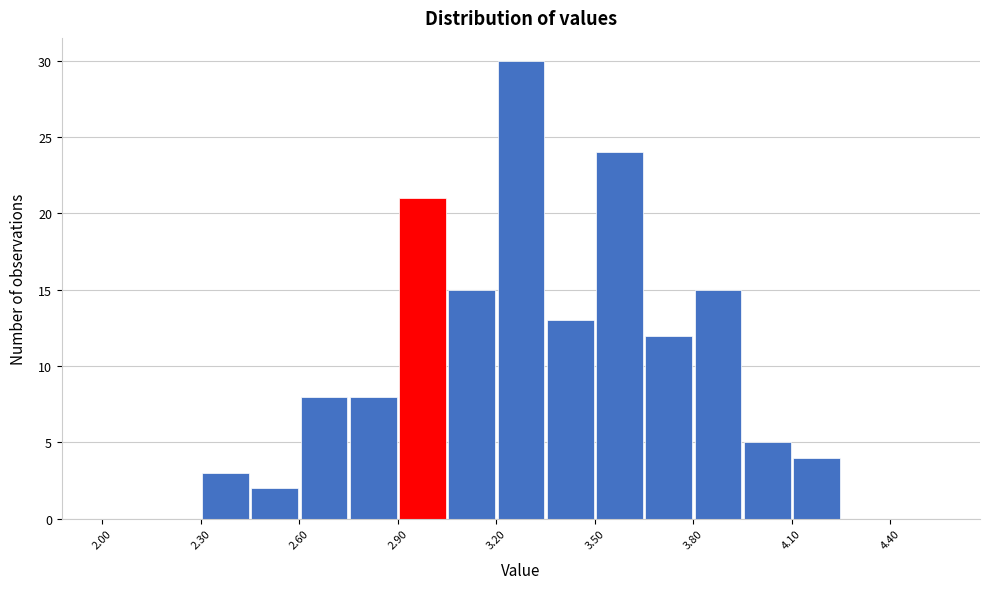

Around what value on the x-axis is the tallest bar? Give the approximate position of its centre, as read against the axis.

3.30